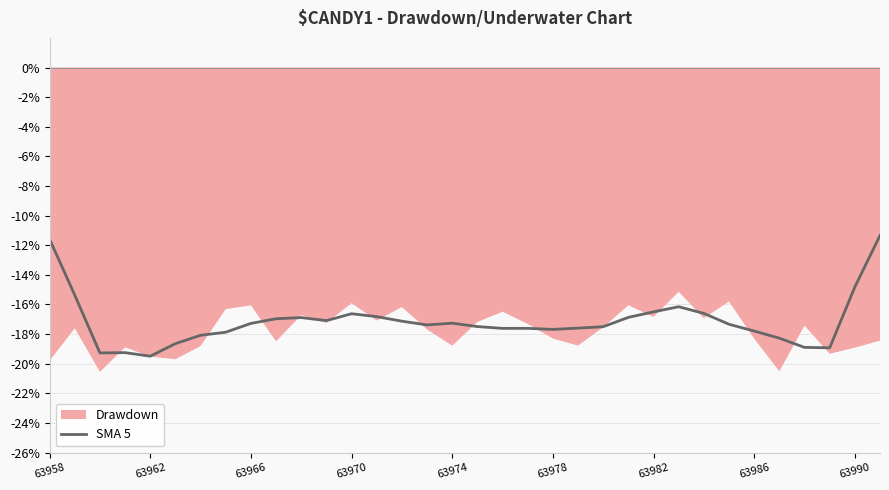

Count the number of categories in the chart.

34